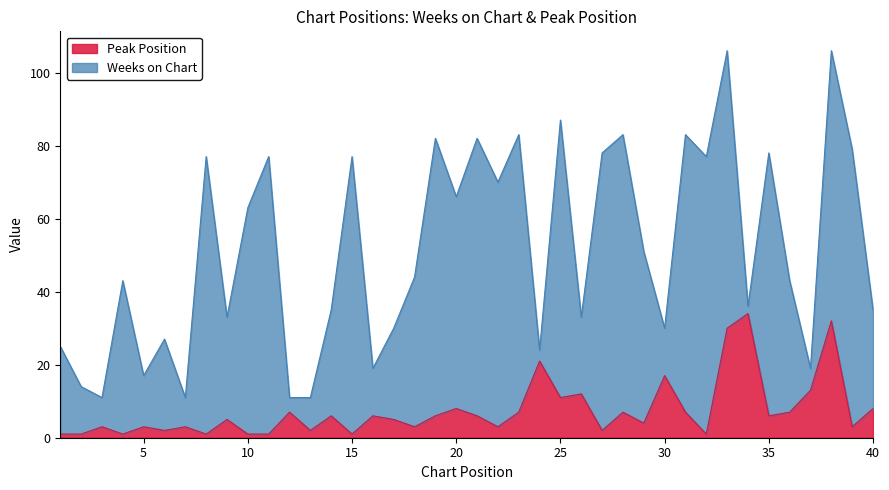

Does the chart have visible grid lines?

No